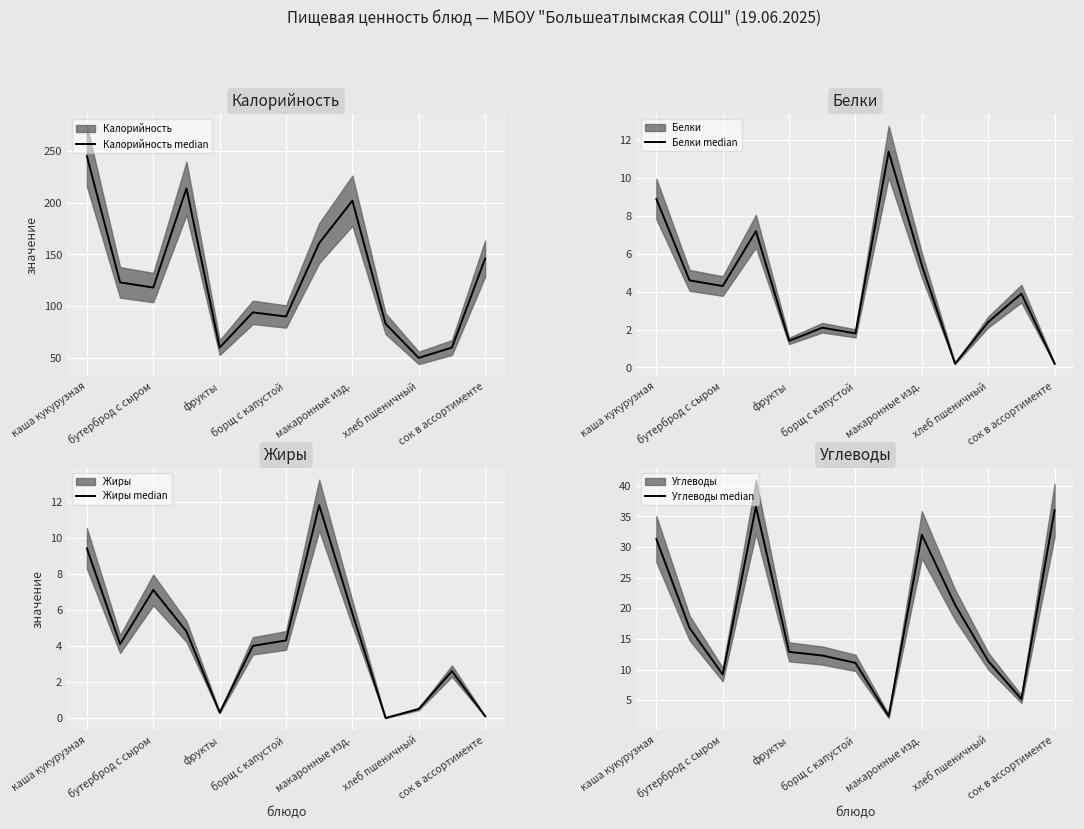

Reading left to right, transcribe all the data shown in this chart.

Калорийность median: 245.0	123.0	118.0	214.0	60.0	94.0	90.0	161.0	202.0	83.0	50.0	60.0	146.0
Белки median: 8.9	4.6	4.3	7.2	1.4	2.1	1.8	11.4	5.4	0.2	2.4	3.9	0.2
Жиры median: 9.4	4.1	7.1	4.8	0.3	4.0	4.3	11.8	5.8	0.0	0.5	2.6	0.1
Углеводы median: 31.3	16.8	9.2	36.6	12.9	12.3	11.1	2.4	32.0	20.6	11.4	5.2	36.0